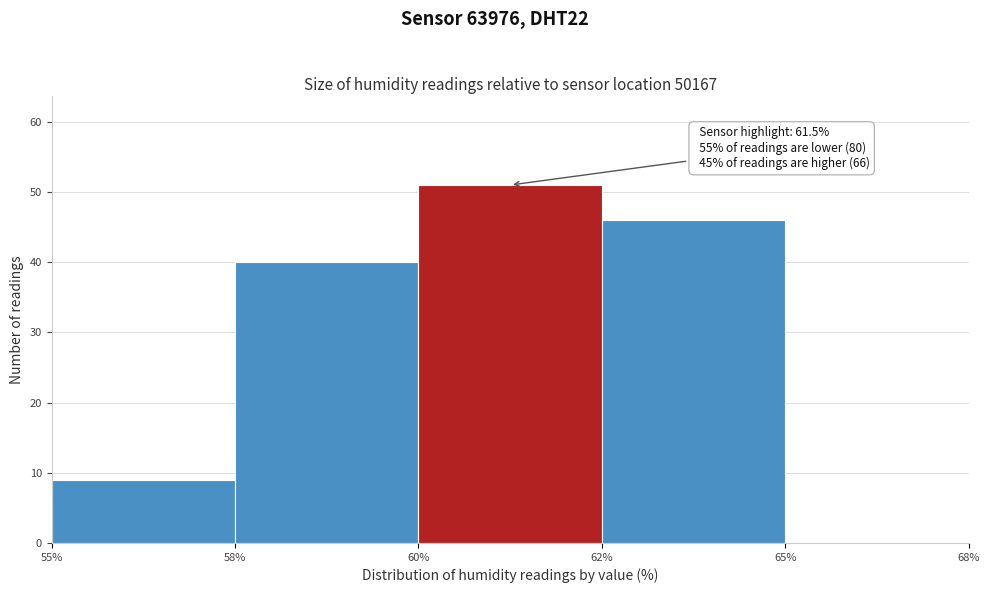

Reading left to right, extract all data points from this chart.

55%=9	58%=40	60%=51	62%=46	65%=0